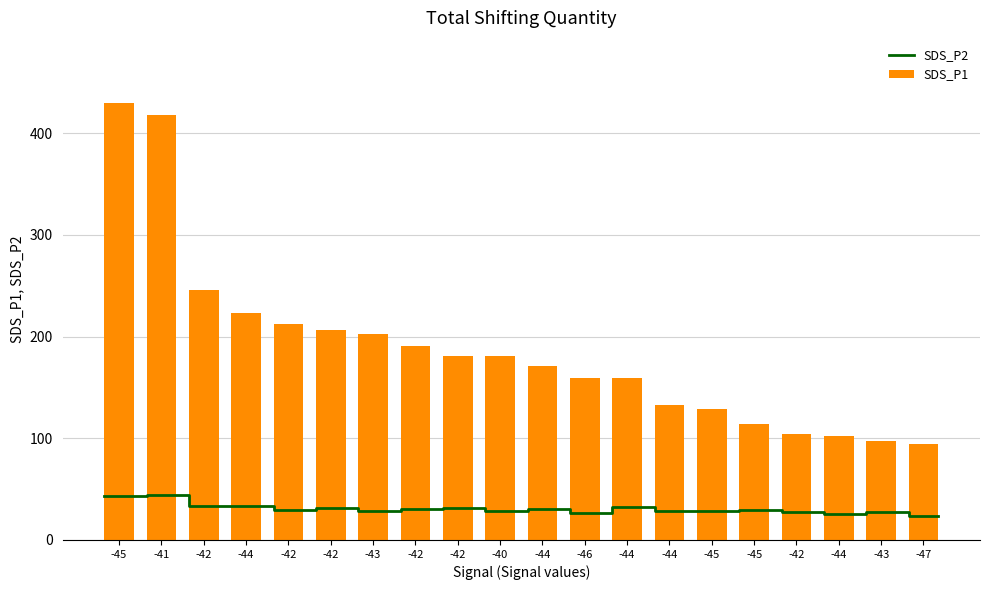

The SDS_P2 series shows 58.5 at -41. True or false?

False